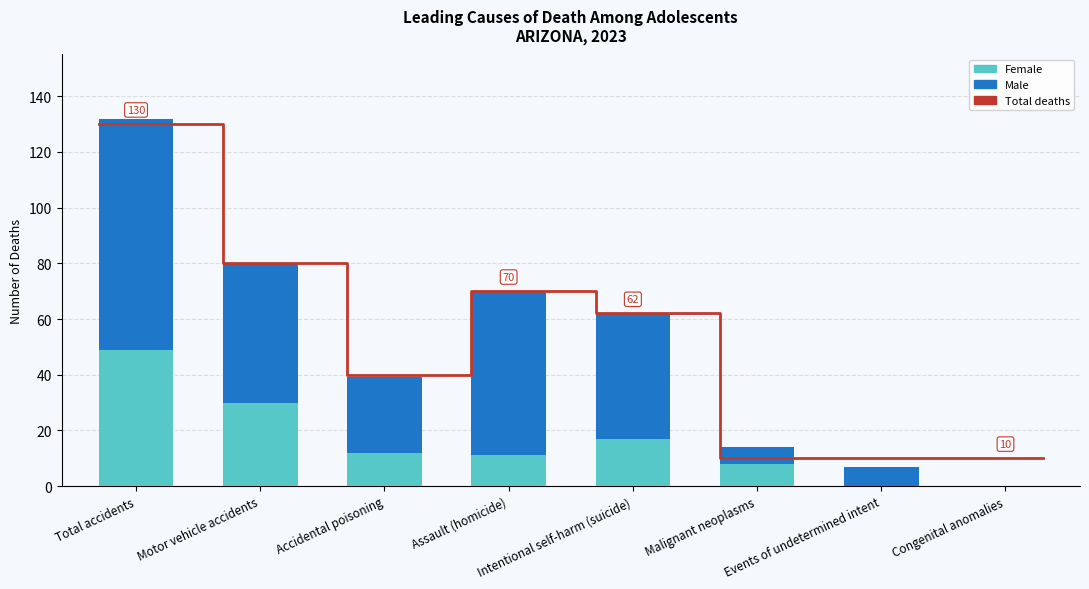

What is the difference between the highest and lowest values at Motor vehicle accidents?

20